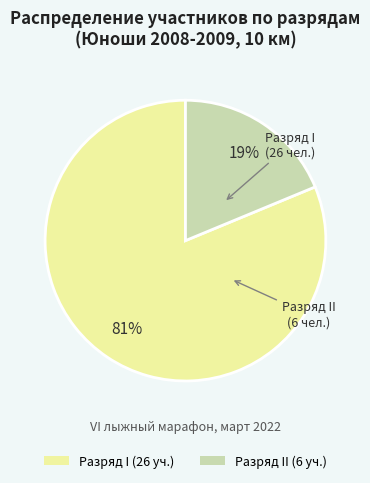

Does any single category account for the majority?

Yes